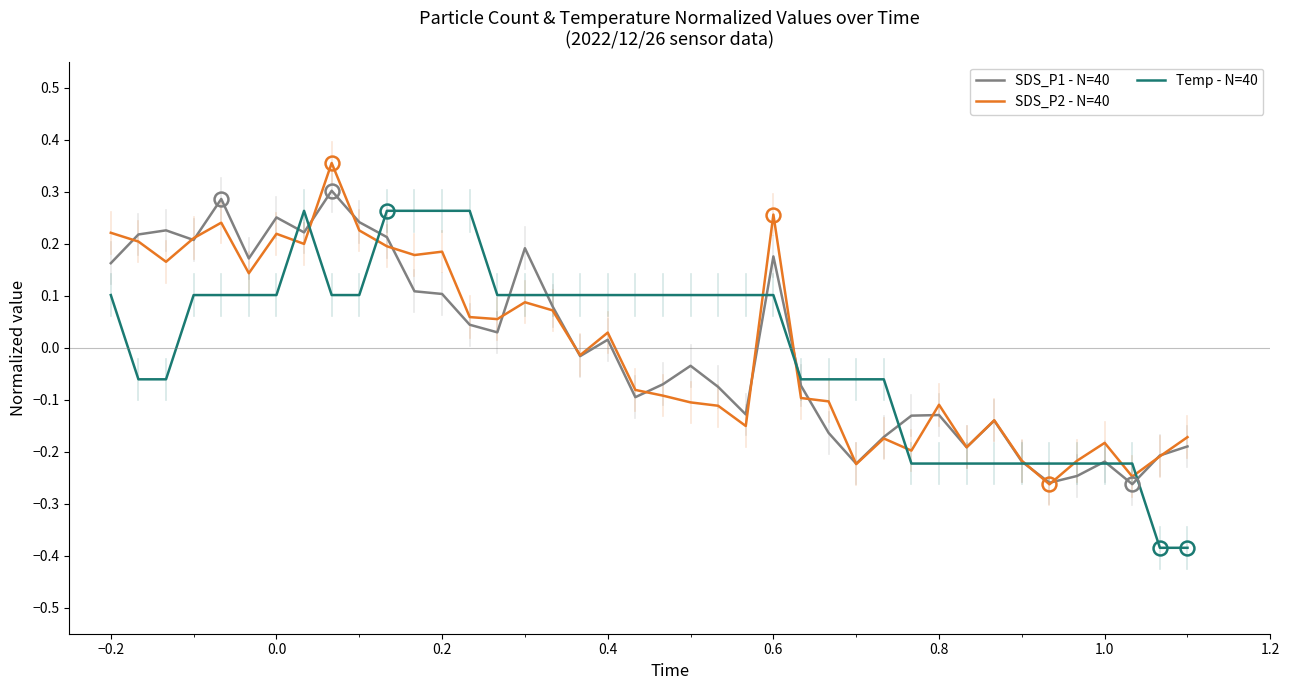

Which series has the widest spread of values?

Temp - N=40